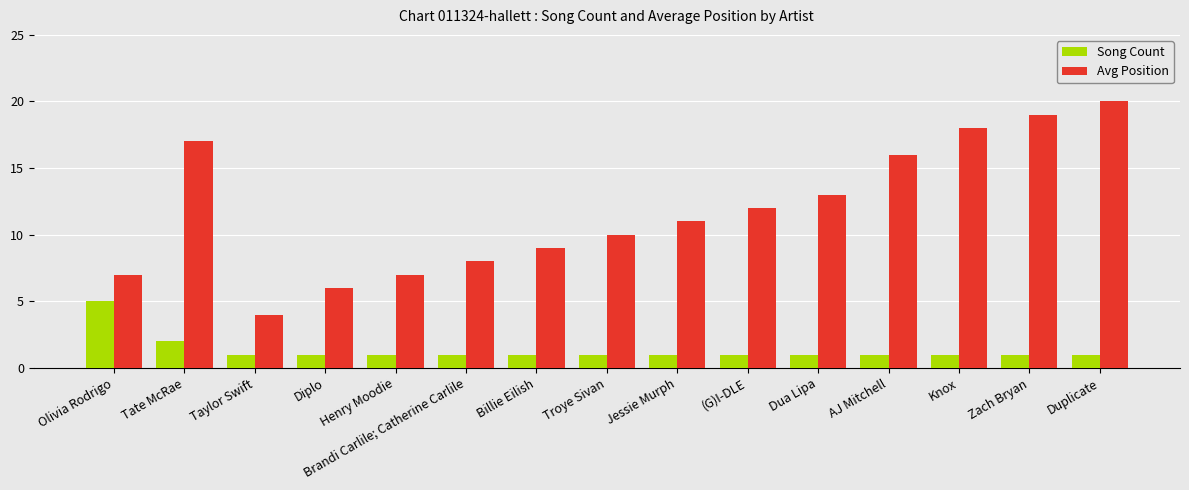

Reading left to right, extract all data points from this chart.

Song Count: Olivia Rodrigo=5	Tate McRae=2	Taylor Swift=1	Diplo=1	Henry Moodie=1	Brandi Carlile; Catherine Carlile=1	Billie Eilish=1	Troye Sivan=1	Jessie Murph=1	(G)I-DLE=1	Dua Lipa=1	AJ Mitchell=1	Knox=1	Zach Bryan=1	Duplicate=1
Avg Position: Olivia Rodrigo=7	Tate McRae=17	Taylor Swift=4	Diplo=6	Henry Moodie=7	Brandi Carlile; Catherine Carlile=8	Billie Eilish=9	Troye Sivan=10	Jessie Murph=11	(G)I-DLE=12	Dua Lipa=13	AJ Mitchell=16	Knox=18	Zach Bryan=19	Duplicate=20